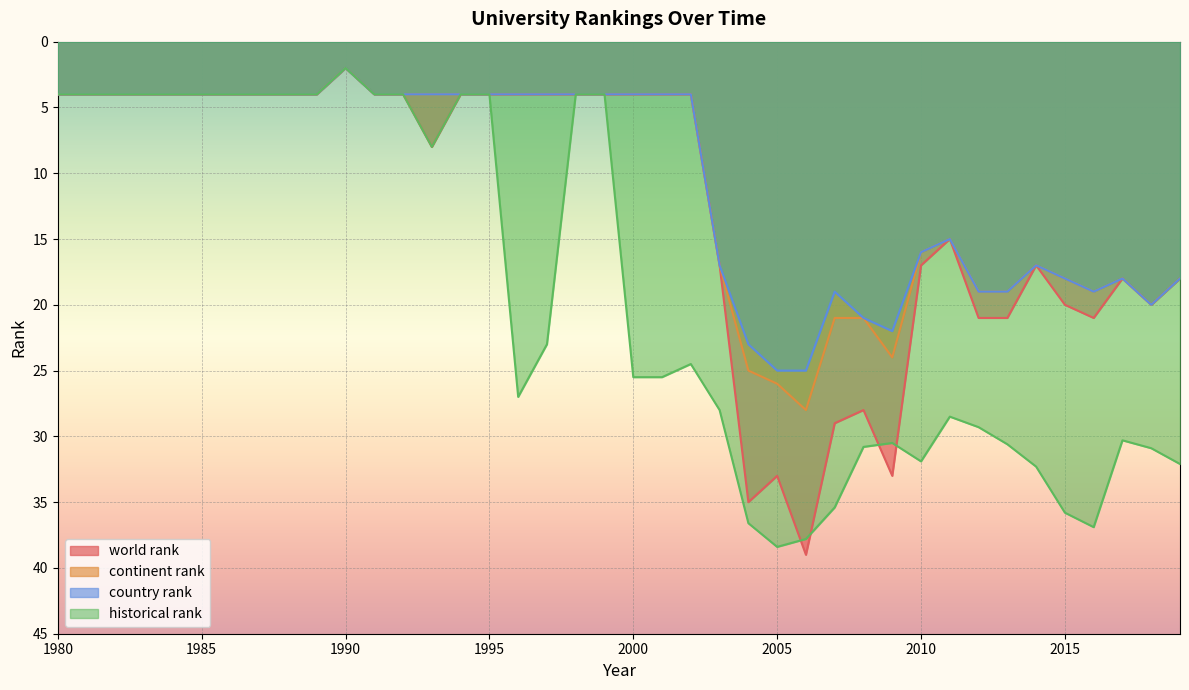

At which label is country rank closest to 13?

2011